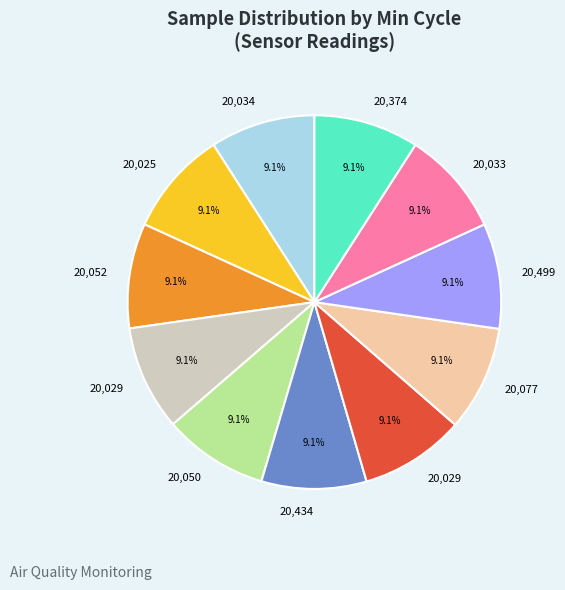

How many segments does this pie chart have?

11